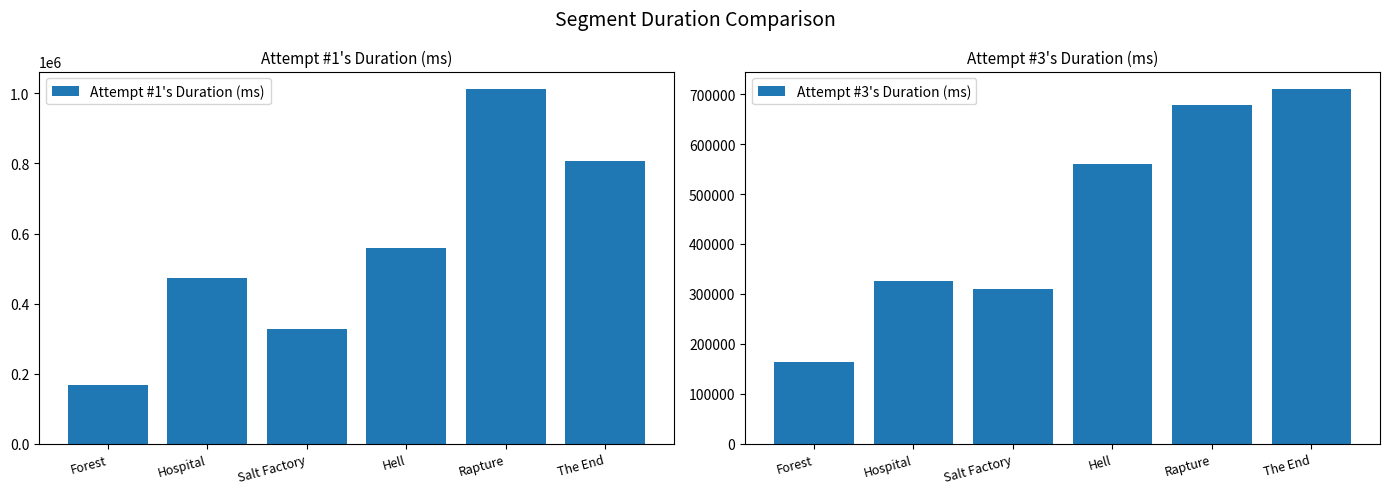

What value does the Attempt #1's Duration (ms) series have at Hell?

559125